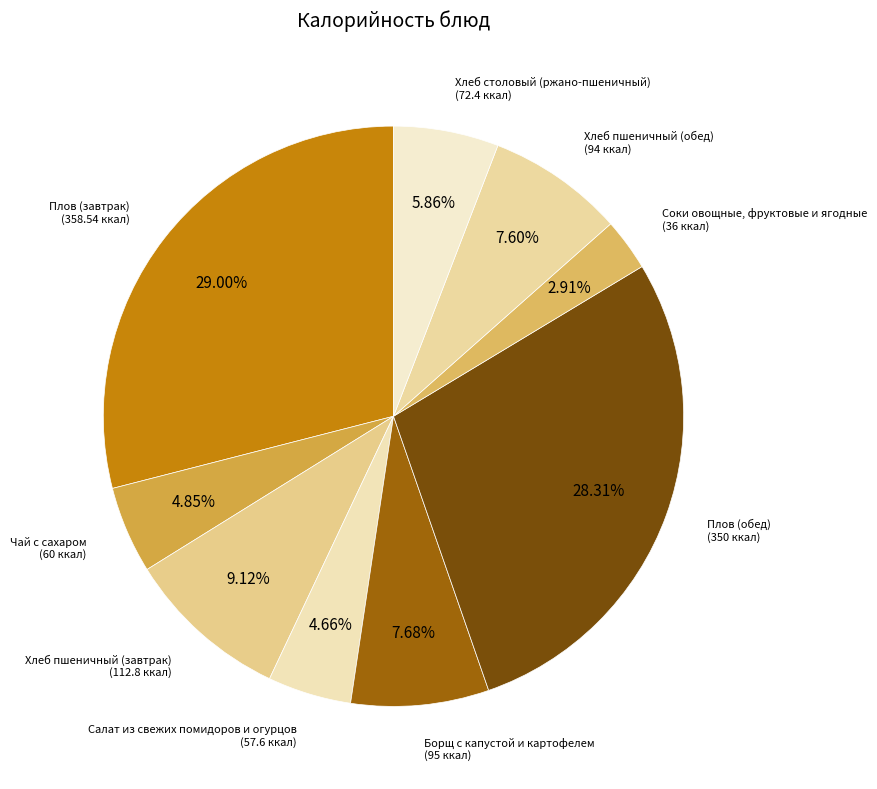

Which category has the smallest portion of the pie?

Соки овощные, фруктовые и ягодные